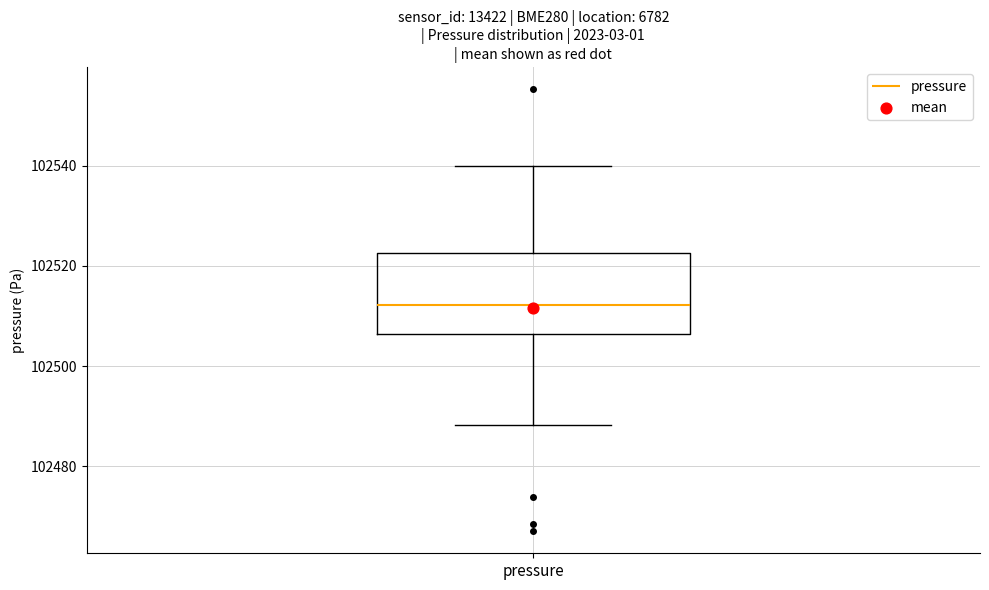

Where is the upper edge of the box for pressure on the y-axis? The values are not printed on the chart, so give them approximately, as read against the axis.

102522